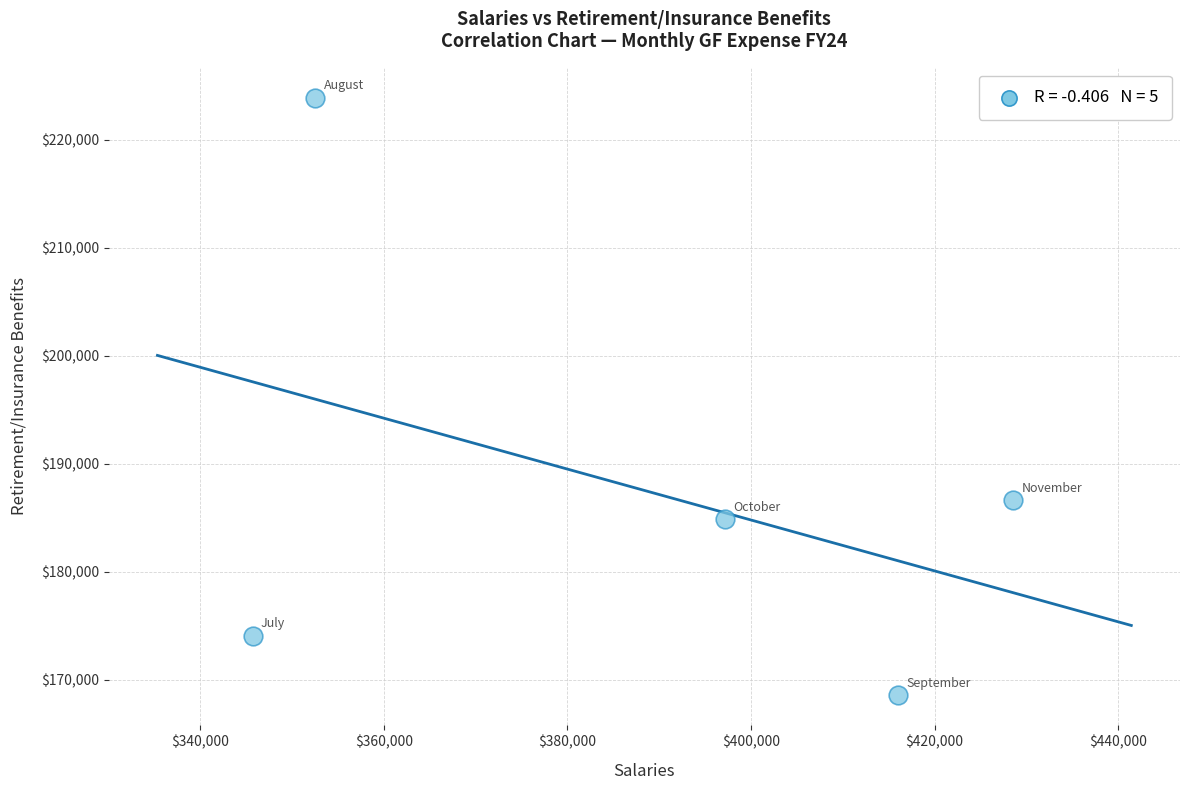

What Y value in the scatter plot is closest to 196265?

186663.1